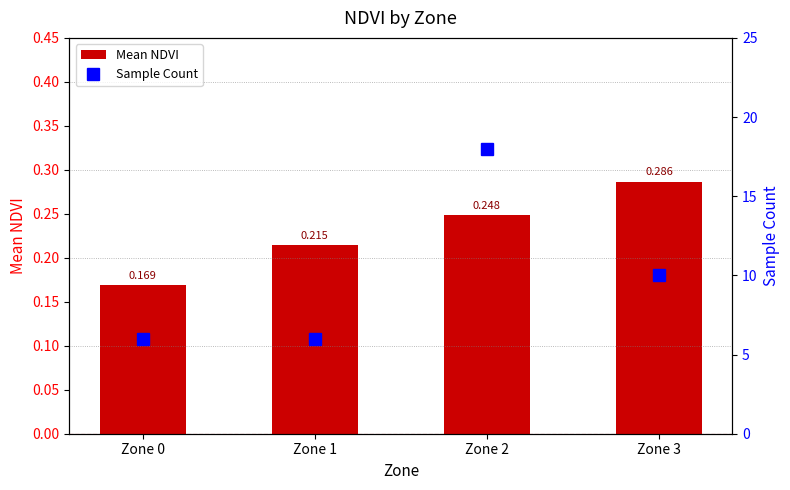

List the series in order of their overall mean, lowest first.

Mean NDVI, Sample Count